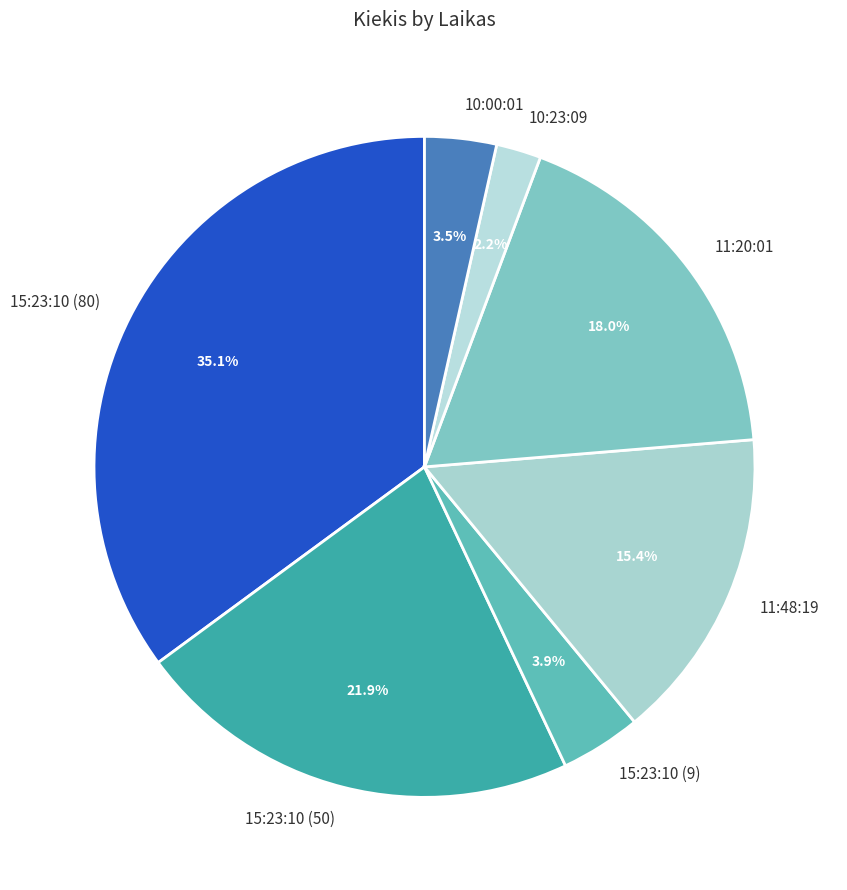

Does 15:23:10 (80) account for over 50% of the chart?

No